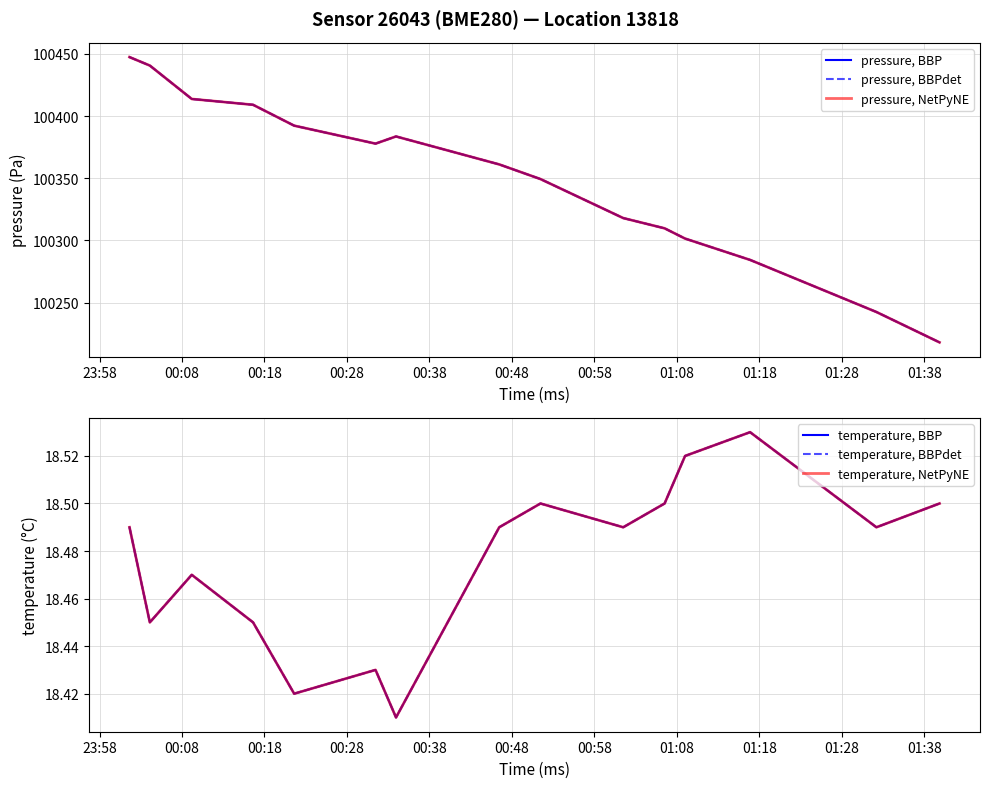

Which series has the largest range (max minus min)?

pressure, BBP